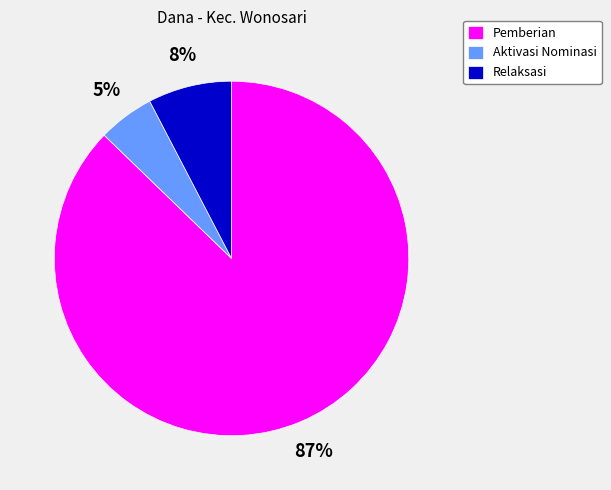

Is there a majority slice in this chart?

Yes